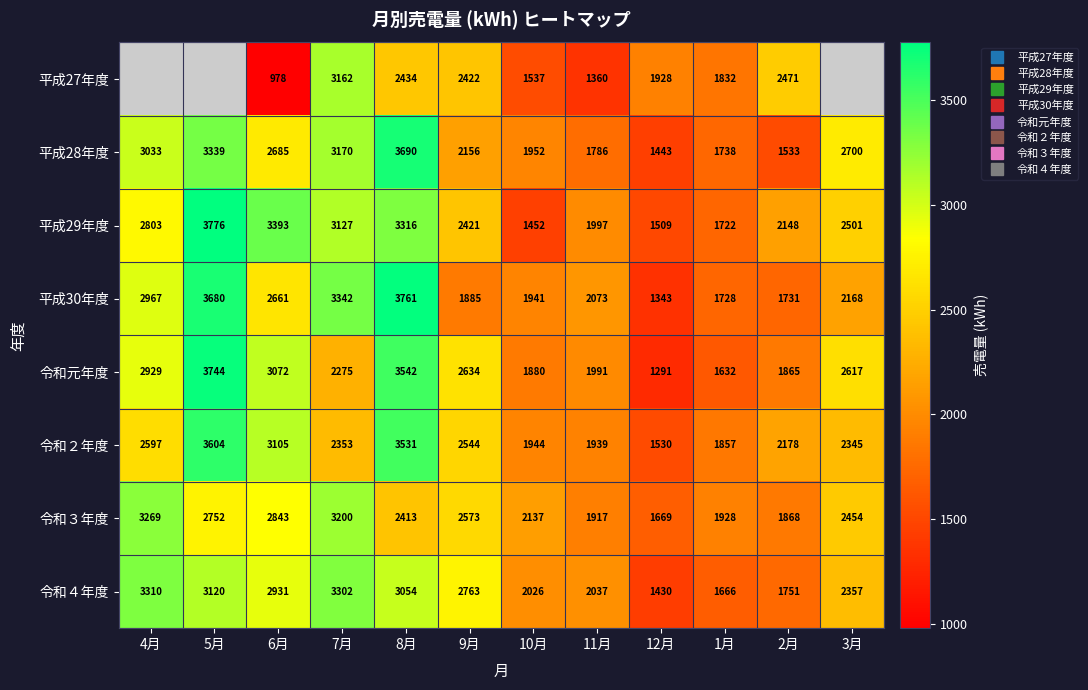

The 令和元年度 series shows 3030 at 10月. True or false?

False